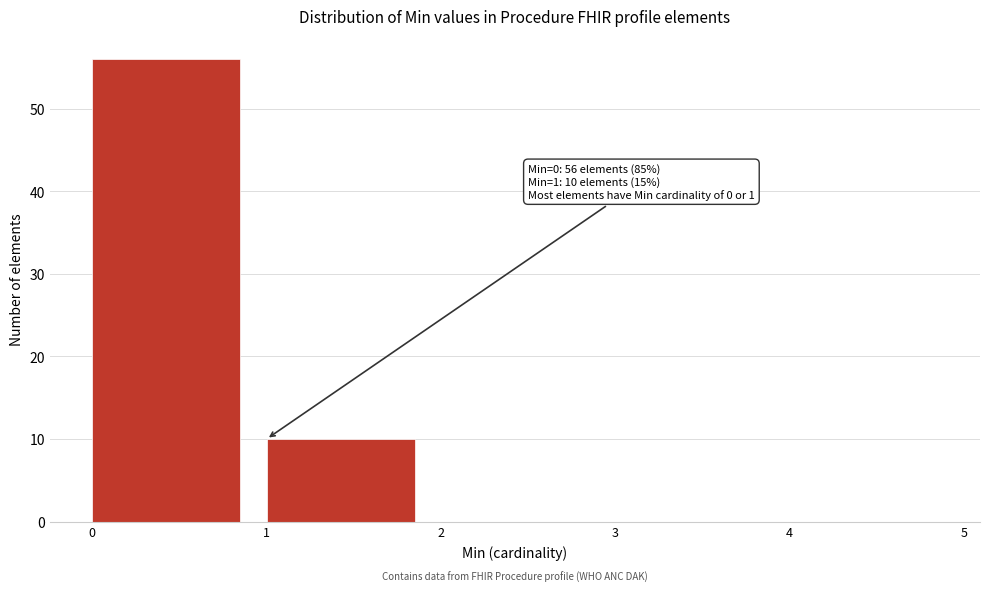

Over which range of the x-axis is the bar tallest?

0 to 1